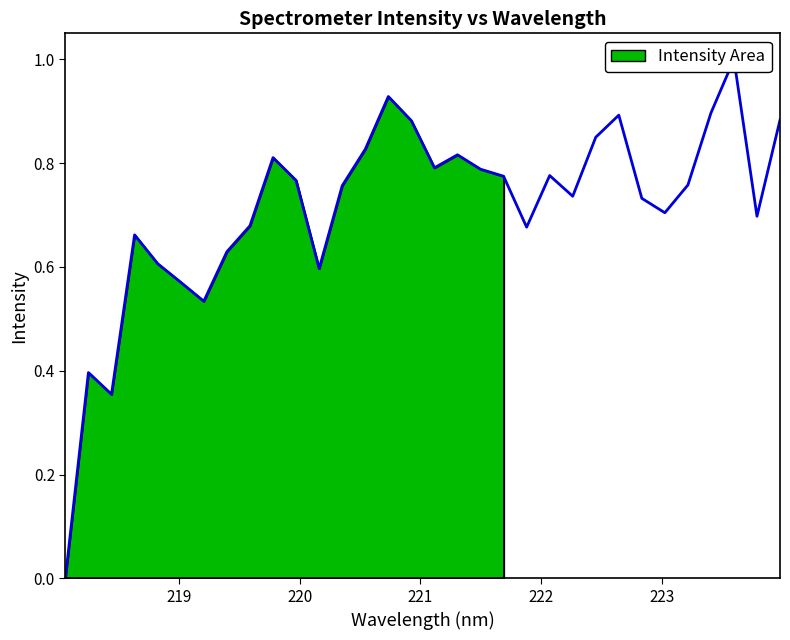

How many lines are shown in the chart?

1